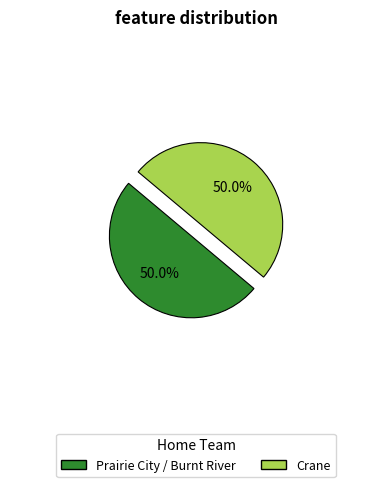

Approximately how many times larger is the value at Prairie City / Burnt River compared to Crane?

1.0